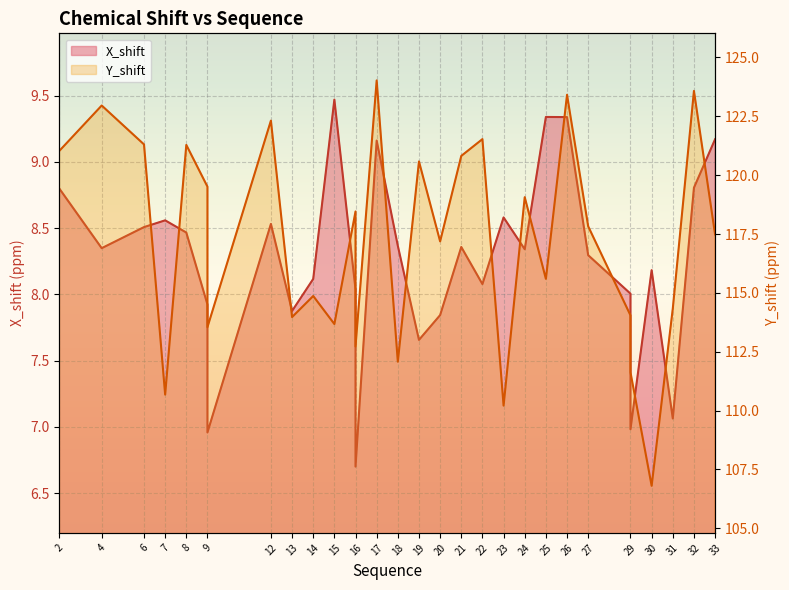

How many distinct data groups are displayed?

2